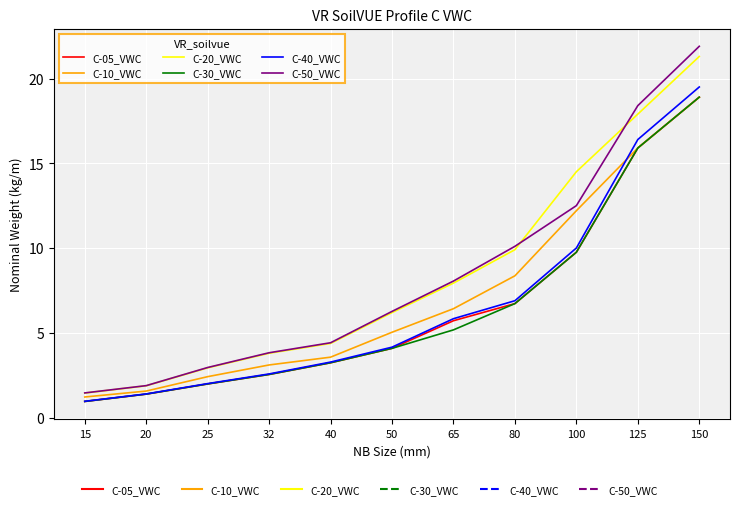

What is the difference between the maximum and minimum values in the C-40_VWC series?

18.5